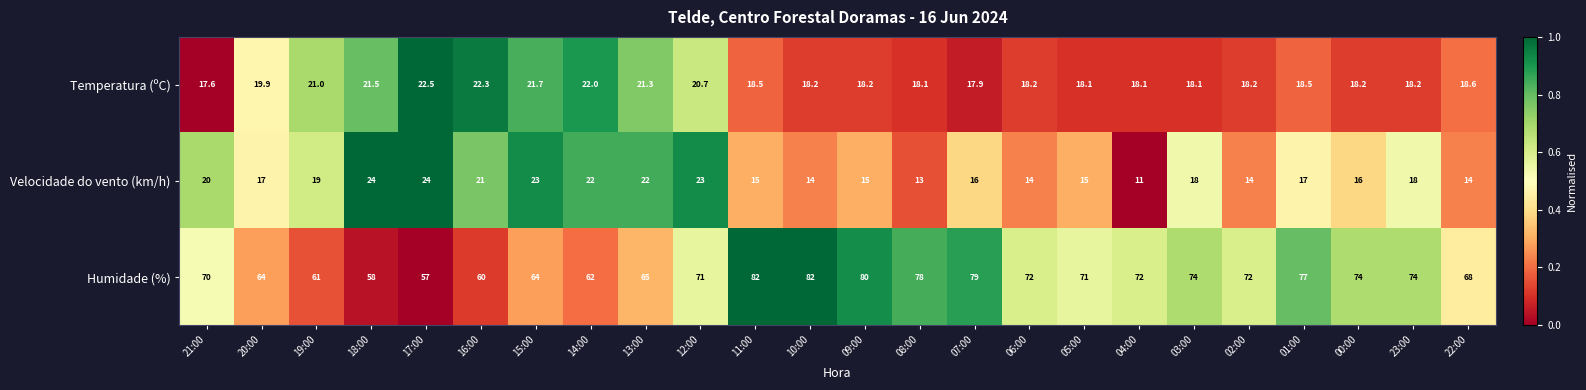

Rank the series at 13:00 from highest to lowest value.

Humidade (%), Velocidade do vento (km/h), Temperatura (ºC)